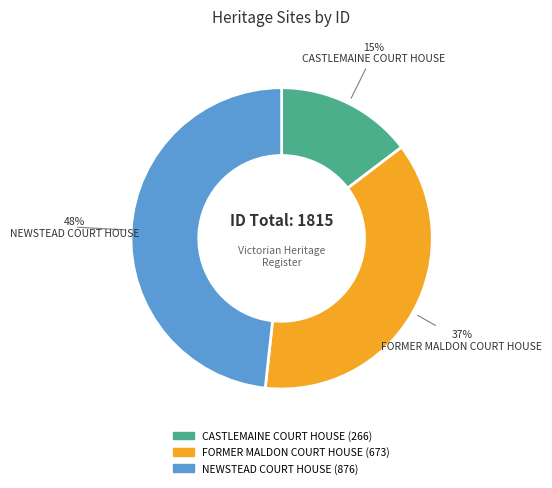

What is the largest slice in the pie chart?

NEWSTEAD COURT HOUSE